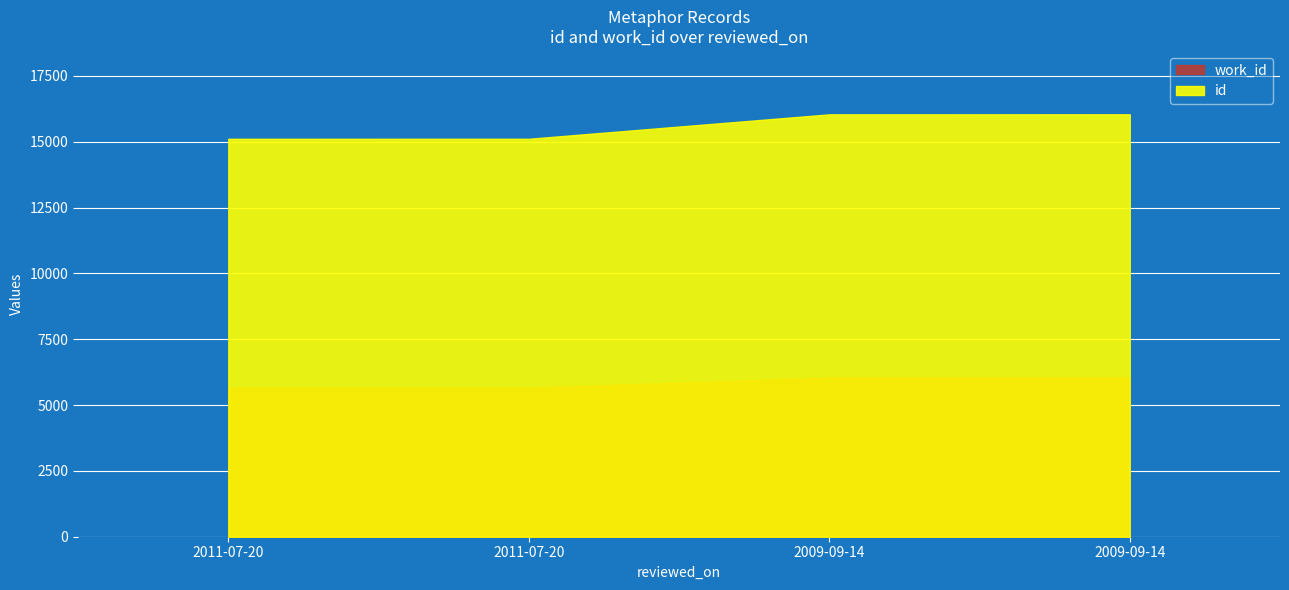

True or false: id and work_id intersect in this chart.

False